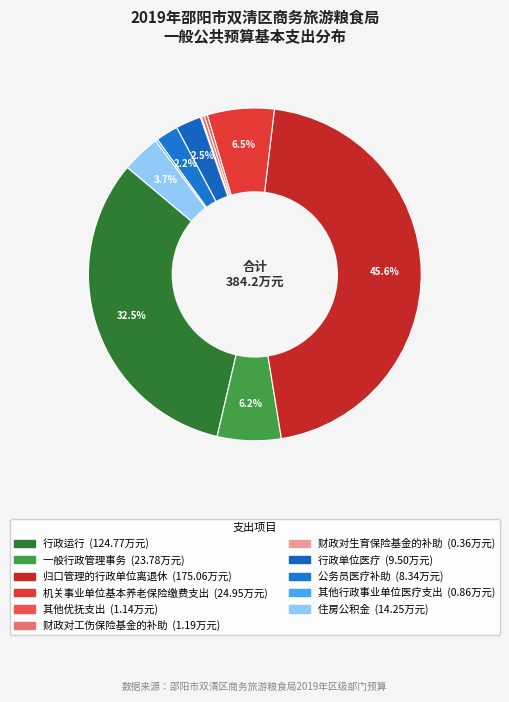

To the nearest percent, what is the average slice percentage?

9%